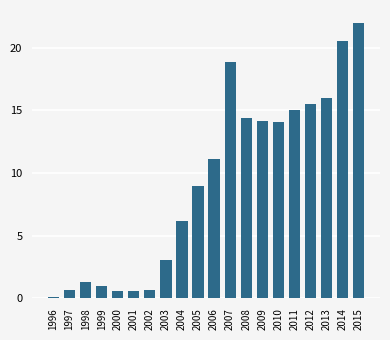

Are the bars horizontal?

No